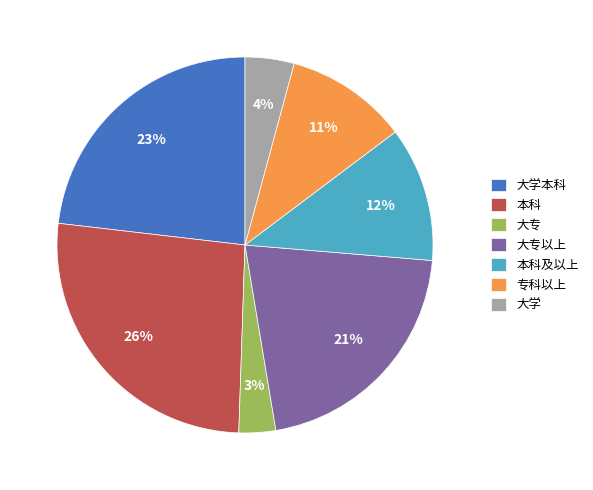

Count the number of slices in the pie.

7